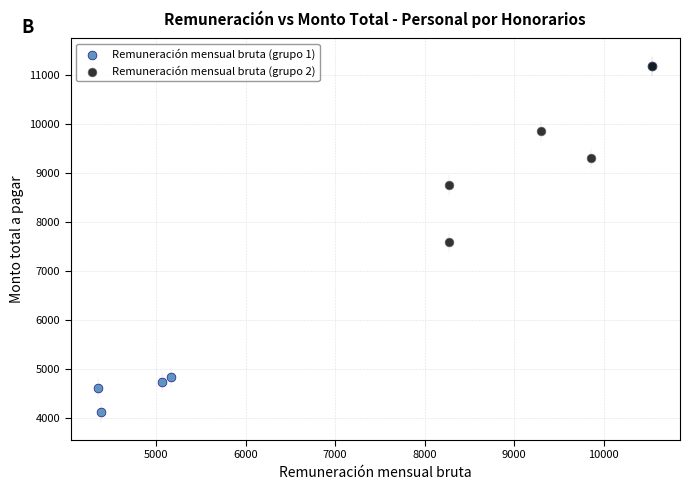

Which series has the largest Y range (max minus min)?

Remuneración mensual bruta (grupo 1)